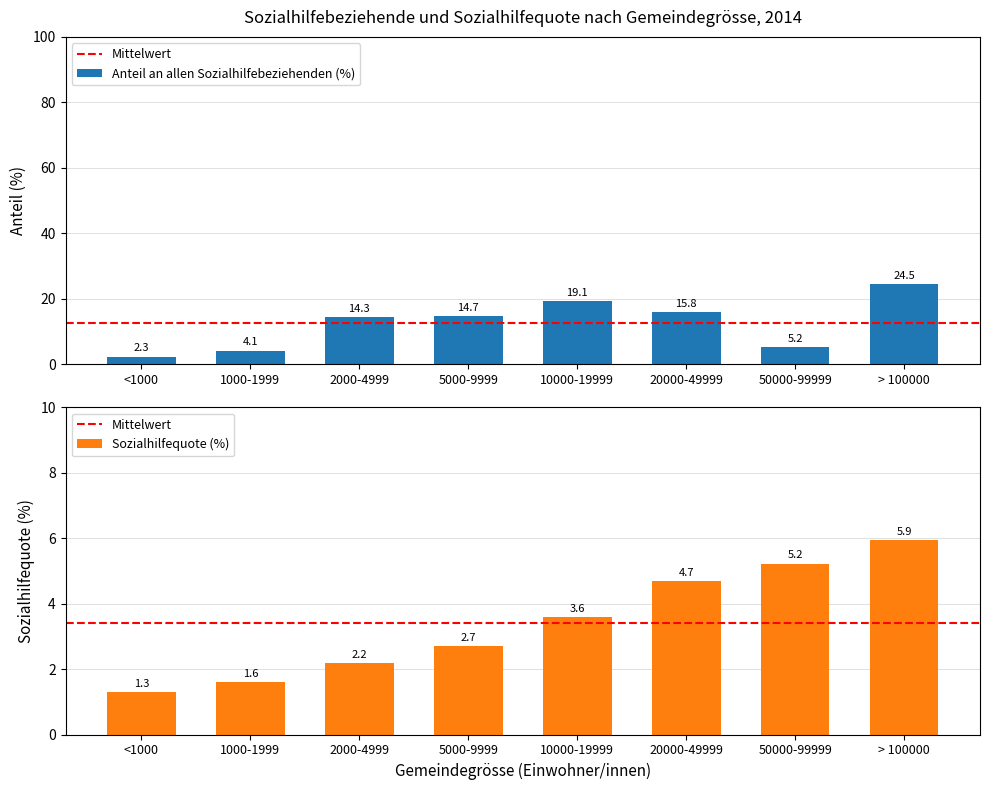

Between 2000-4999 and 10000-19999, which series saw the biggest shift?

Anteil an allen Sozialhilfebeziehenden (%)